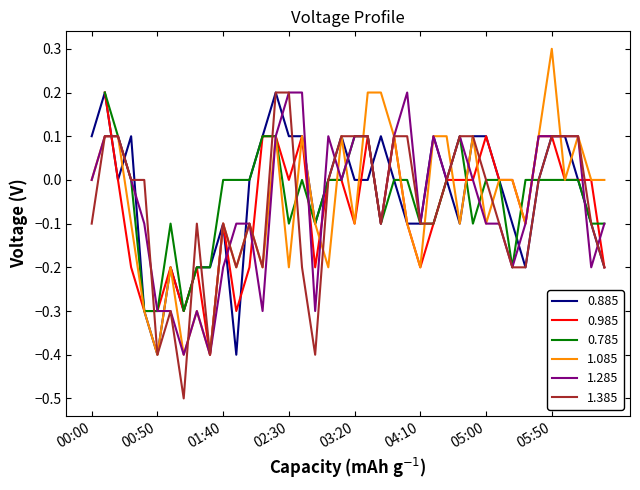

Does the chart have visible grid lines?

No